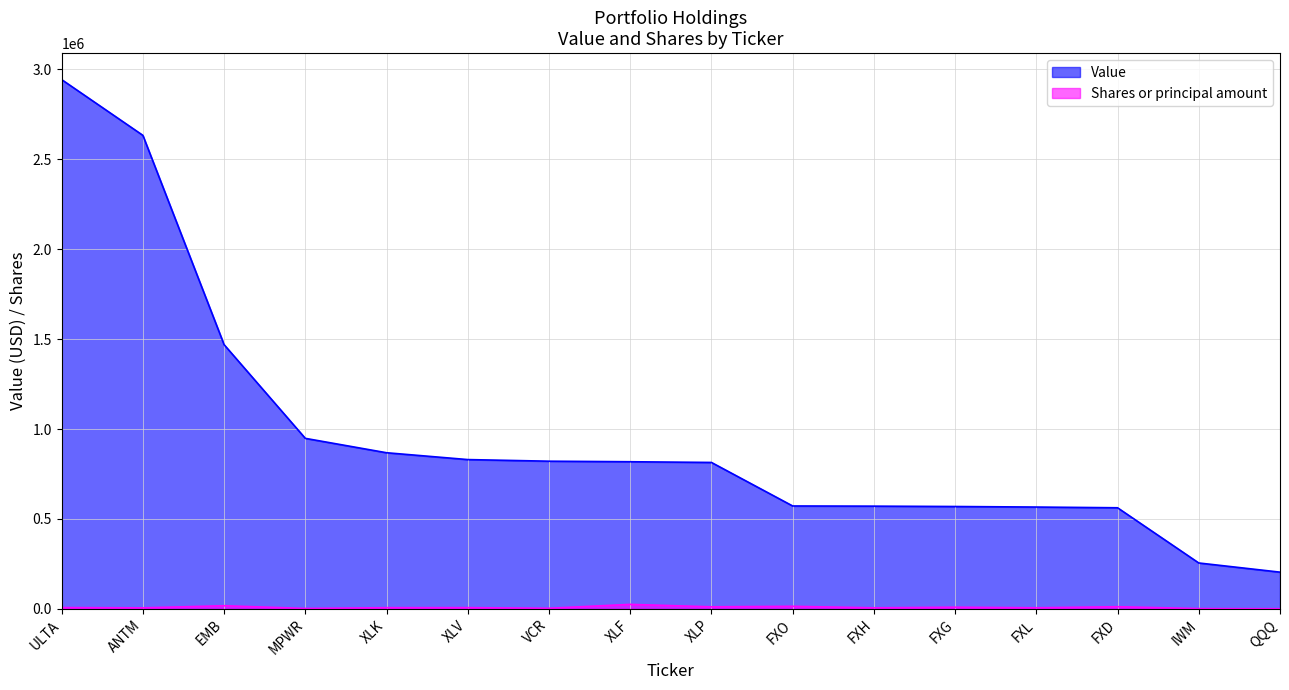

What is the total value across all series at FXL?

571784